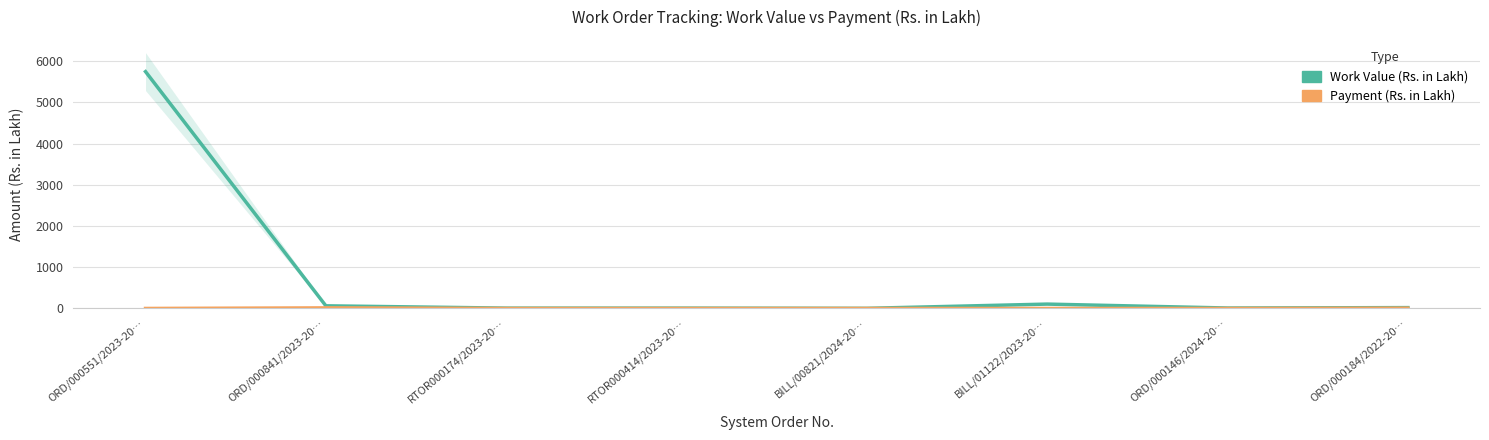

Rank the series by their average value, from lowest to highest.

Payment (Rs. in Lakh), Work Value (Rs. in Lakh)